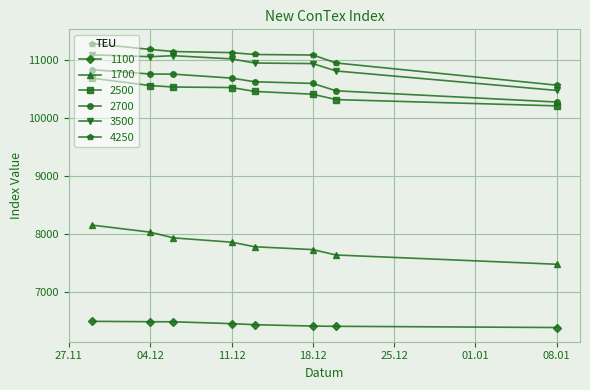

What is the lowest value of the 1100 series?

6389